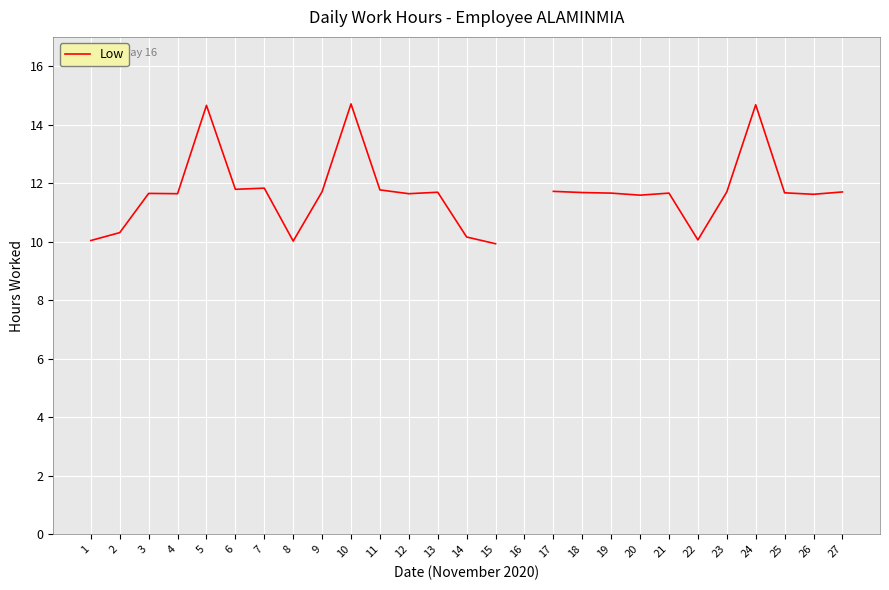

True or false: the data shows 11.7 at 21.

True